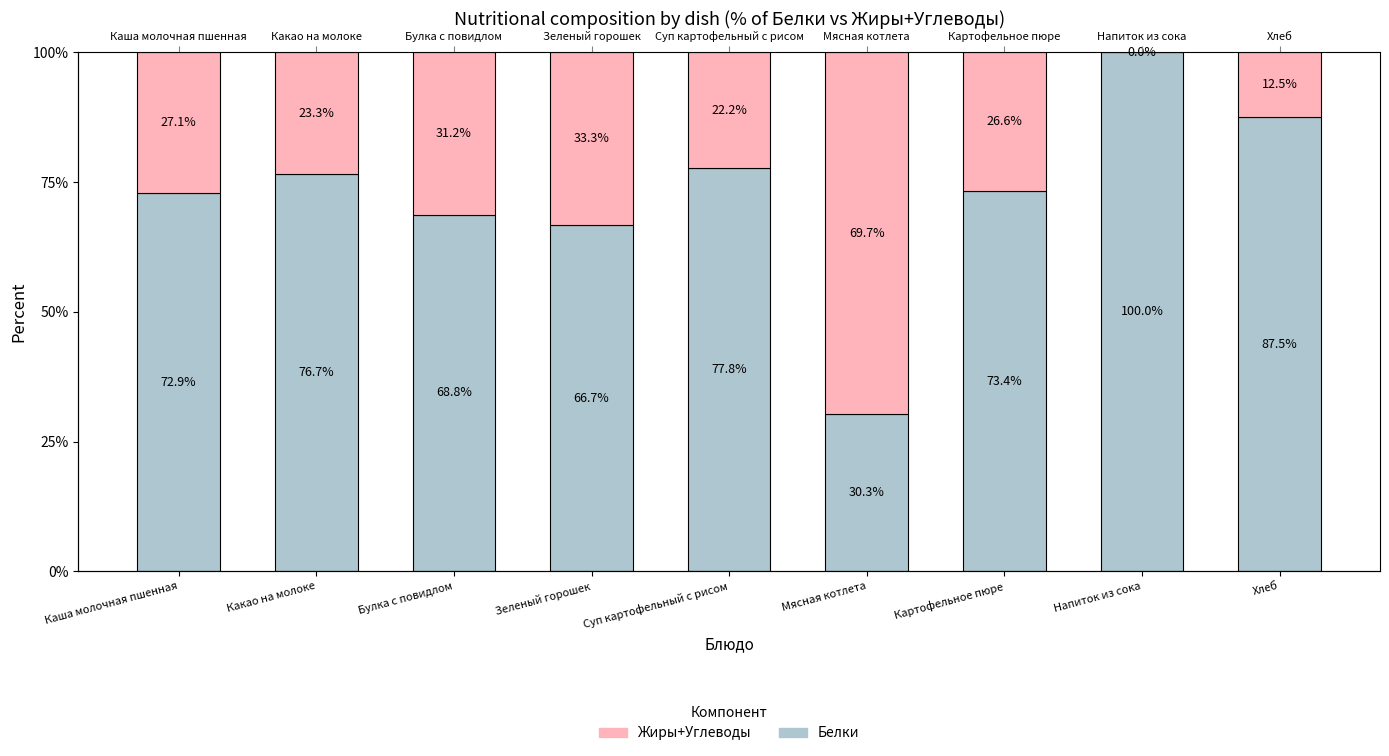

Where does the Белки series first go above 73?

Какао на молоке